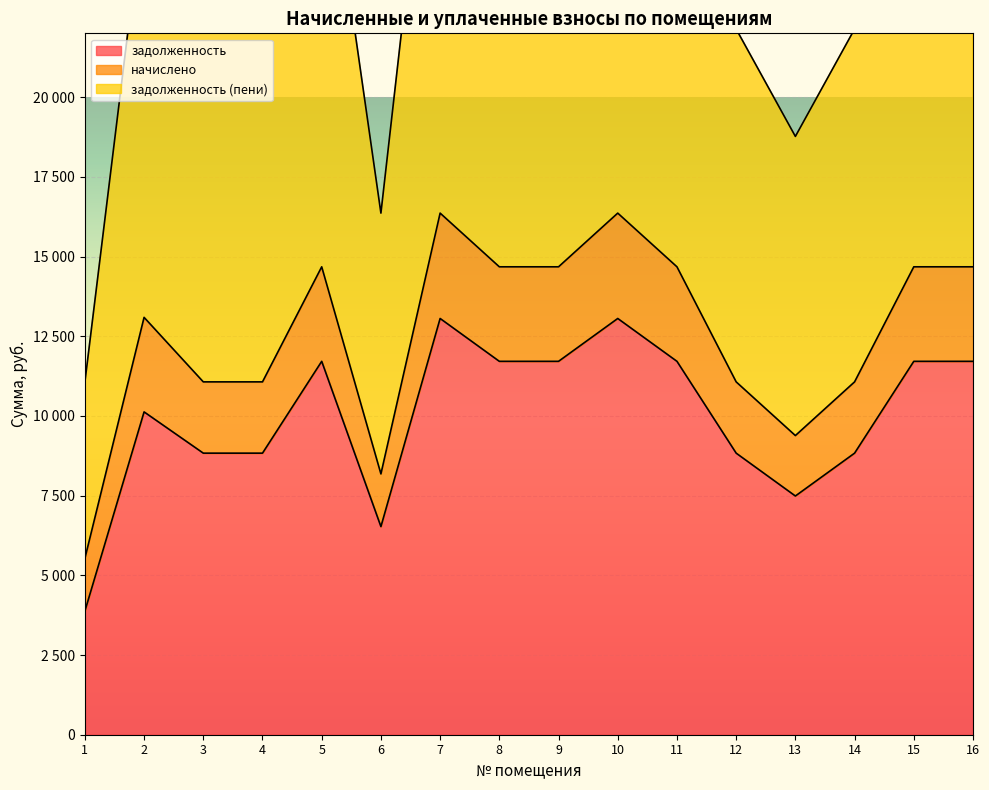

Which series has the largest total across all categories?

задолженность (пени)